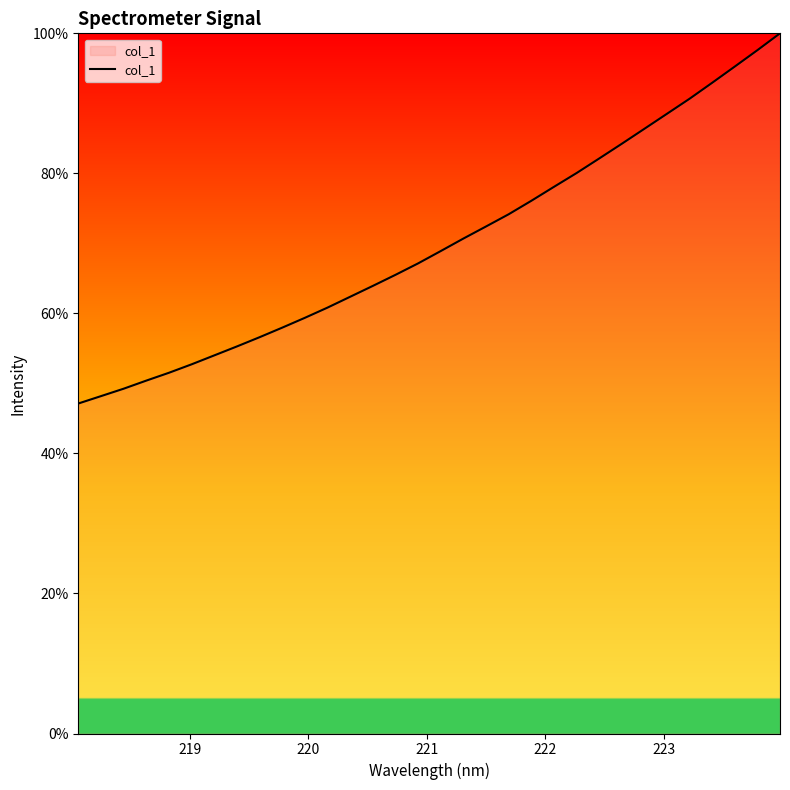

What is the difference between the maximum and minimum values?

52.9